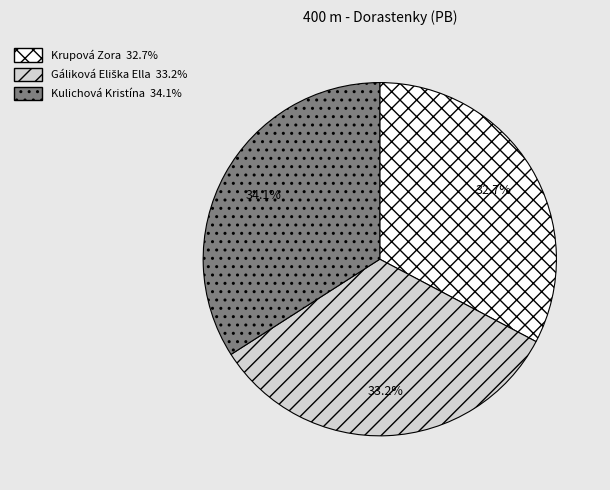

Which category has the biggest portion of the pie?

Kulichová Kristína